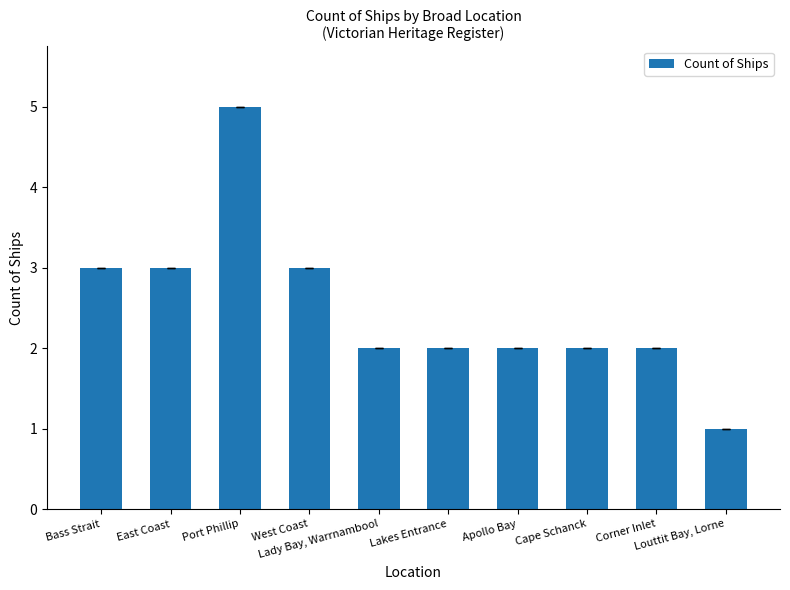

True or false: the data shows 5 at East Coast.

False